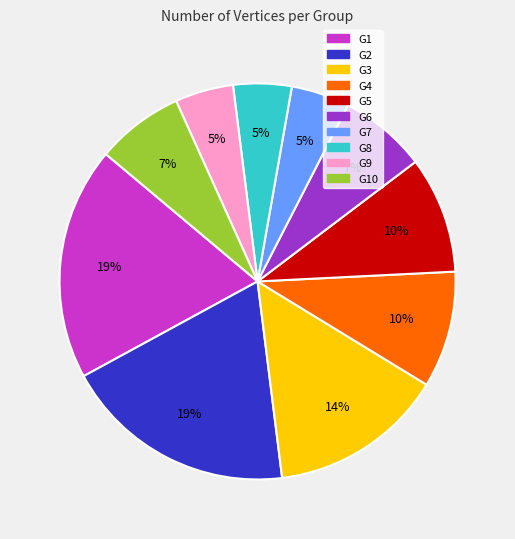

Is there any slice that represents more than half of the pie?

No